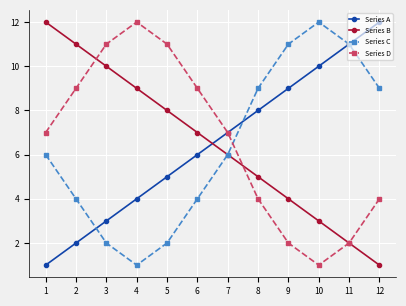

Between which two adjacent categories do Series C and Series D first intersect?

7 and 8